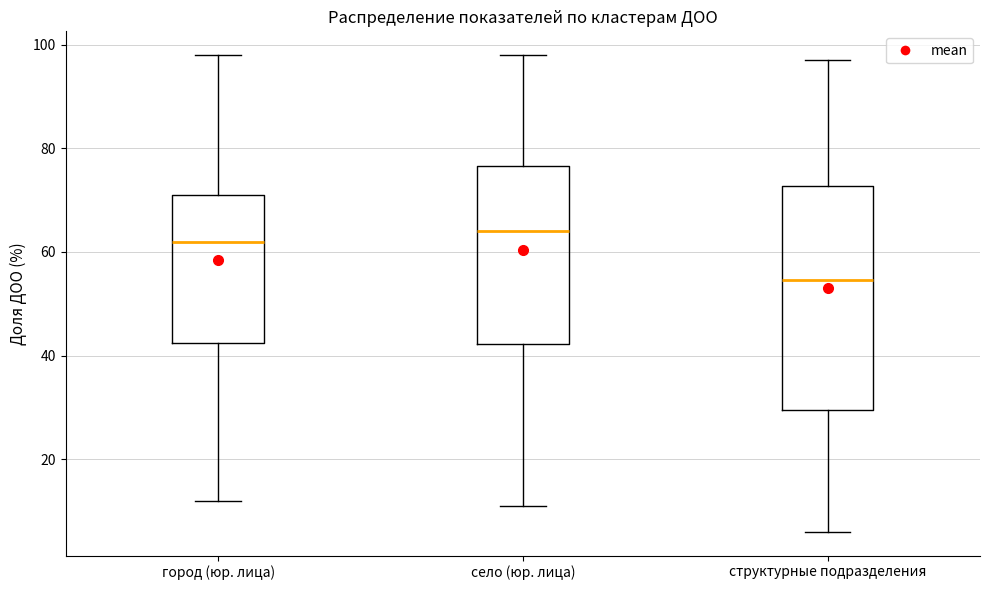

Where does the median line of the box for город (юр. лица) sit on the y-axis? The values are not printed on the chart, so give them approximately, as read against the axis.

62